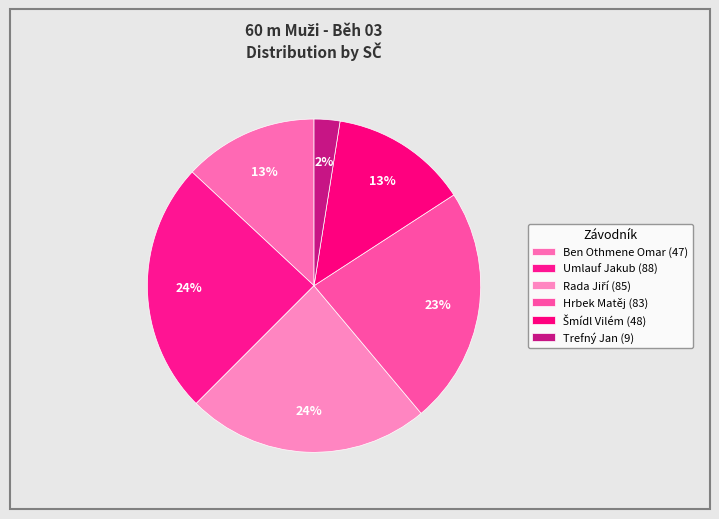

How many slices are in this pie chart?

6